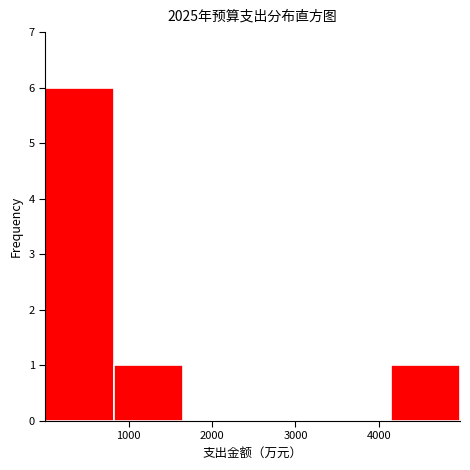

Reading left to right, list every bar in this chart as the range it spans on the x-axis followed by its height. Neither the bar edges nor the heights are printed on the chart, so give them approximately, as read against the axes.

0 to 800: 6
800 to 1700: 1
1700 to 2500: 0
2500 to 3300: 0
3300 to 4100: 0
4100 to 5000: 1